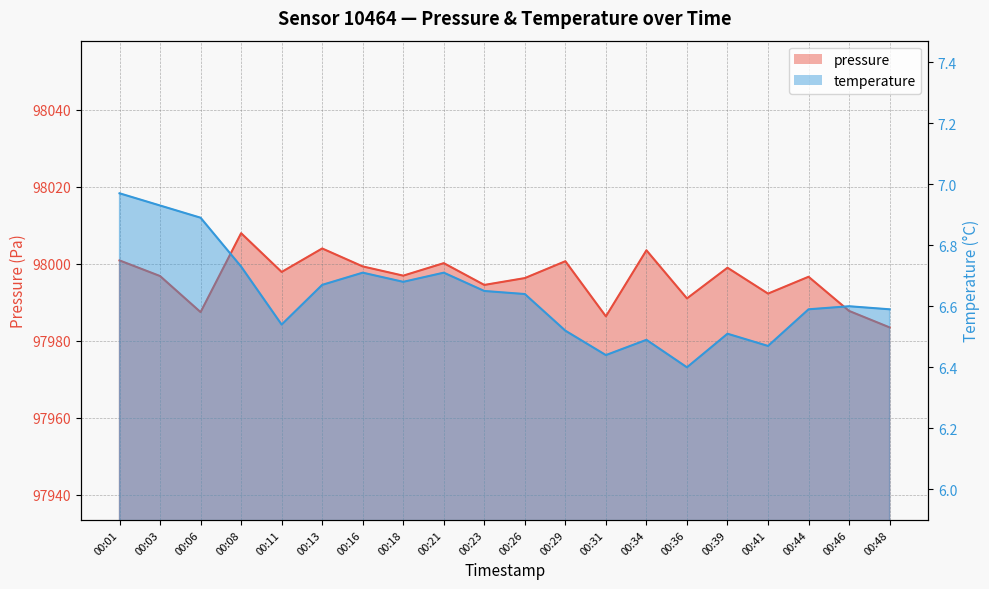

How many data points in pressure are less than 97996?

7